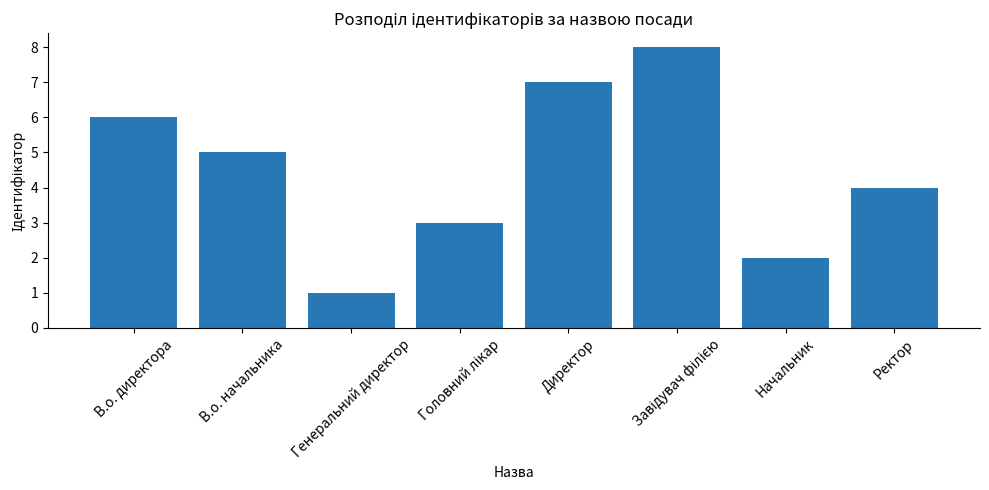

The chart shows a value of 3 at Начальник. True or false?

False